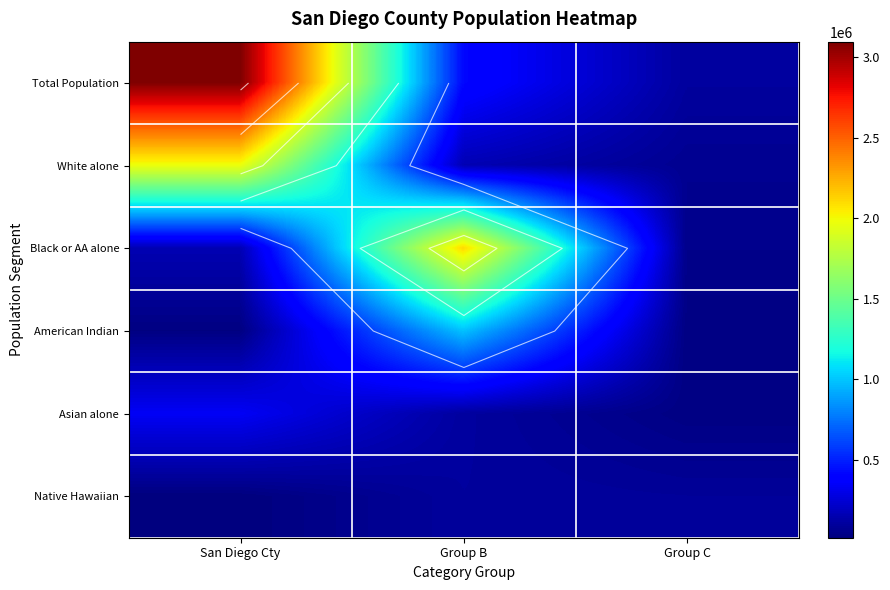

The value of Total Population at San Diego Cty is 5453329. True or false?

False